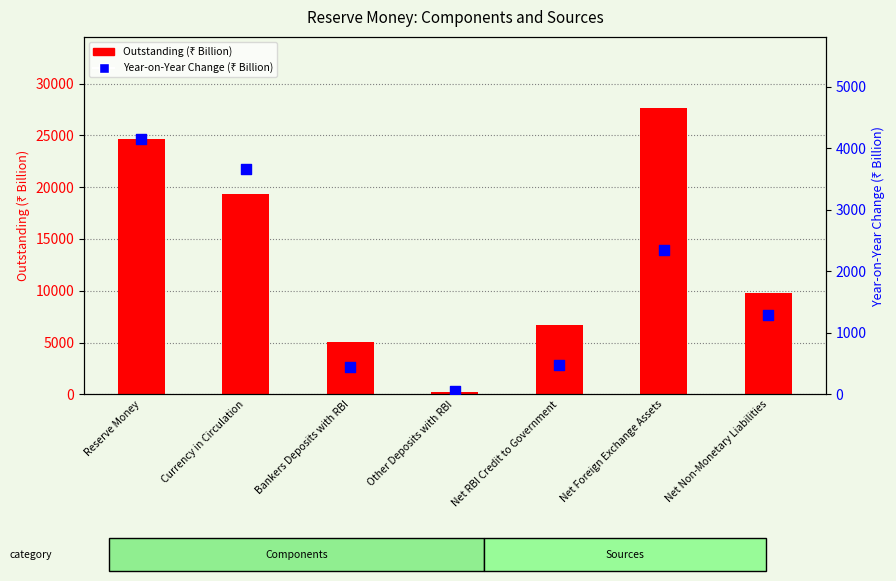

At which category is the sum across all series the highest?

Net Foreign Exchange Assets